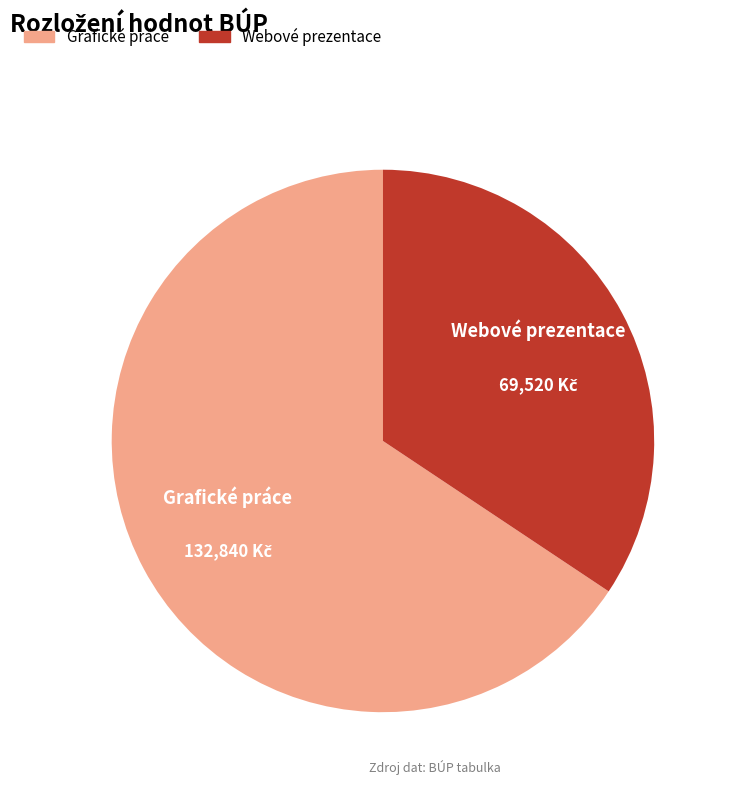

What is the largest slice in the pie chart?

Grafické práce